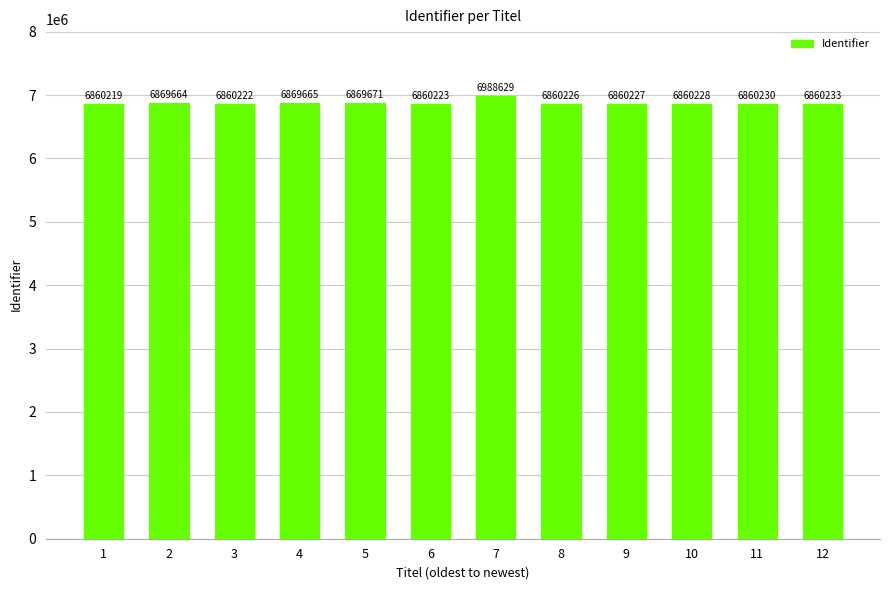

Between 2 and 5, which is larger?

5